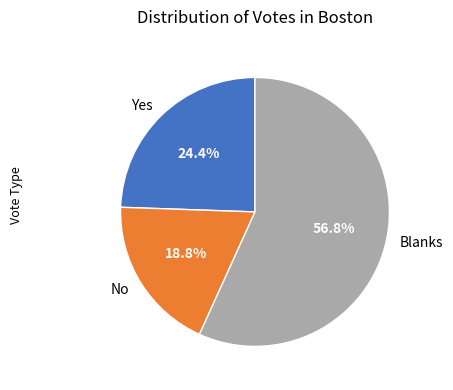

Does Blanks account for over 50% of the chart?

Yes